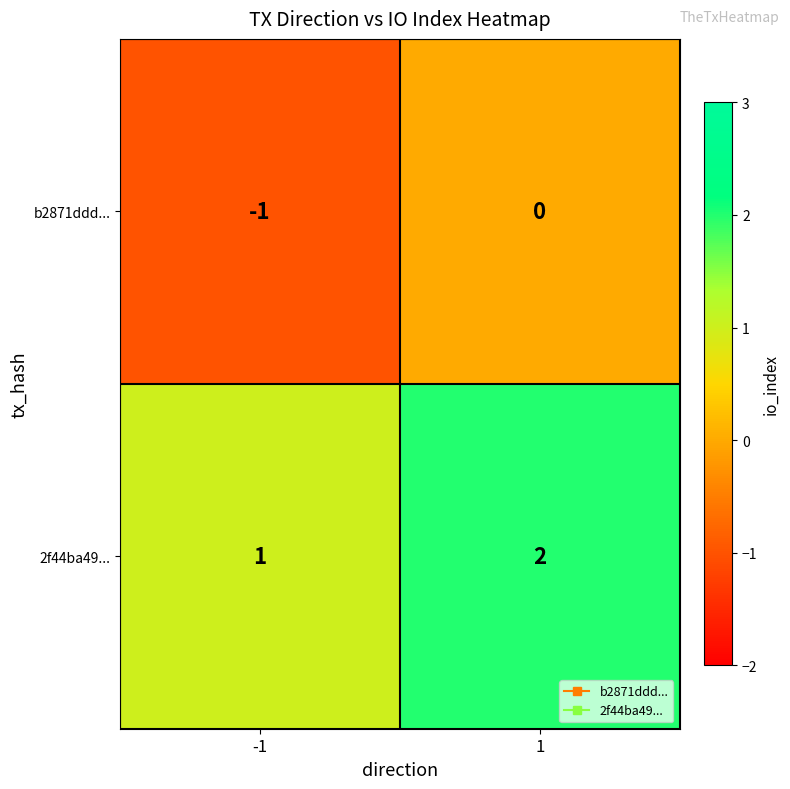

Which series has the largest total across all categories?

2f44ba49...